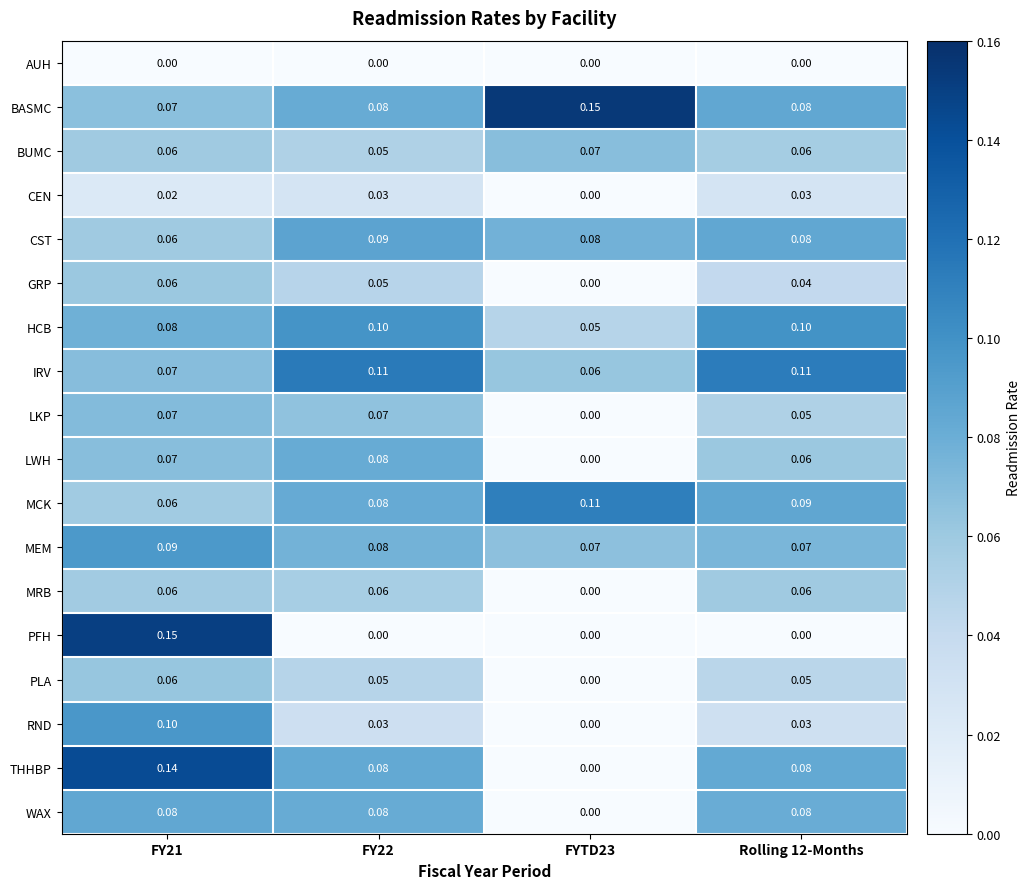

Count the number of data series in this chart.

18